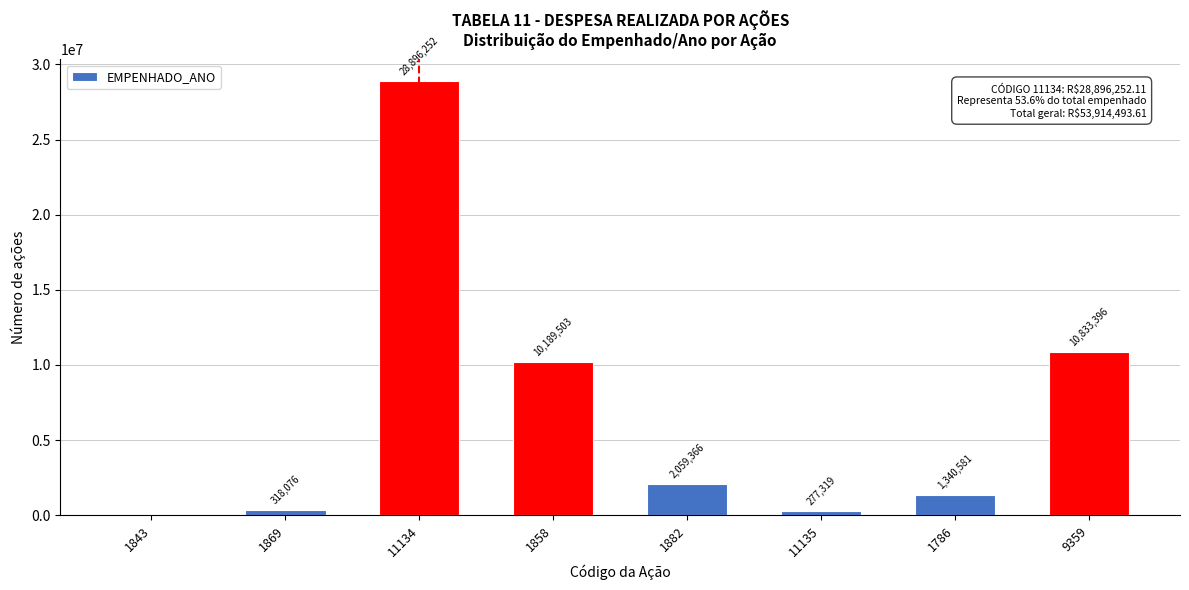

What is the maximum value shown in the chart?

28896252.1